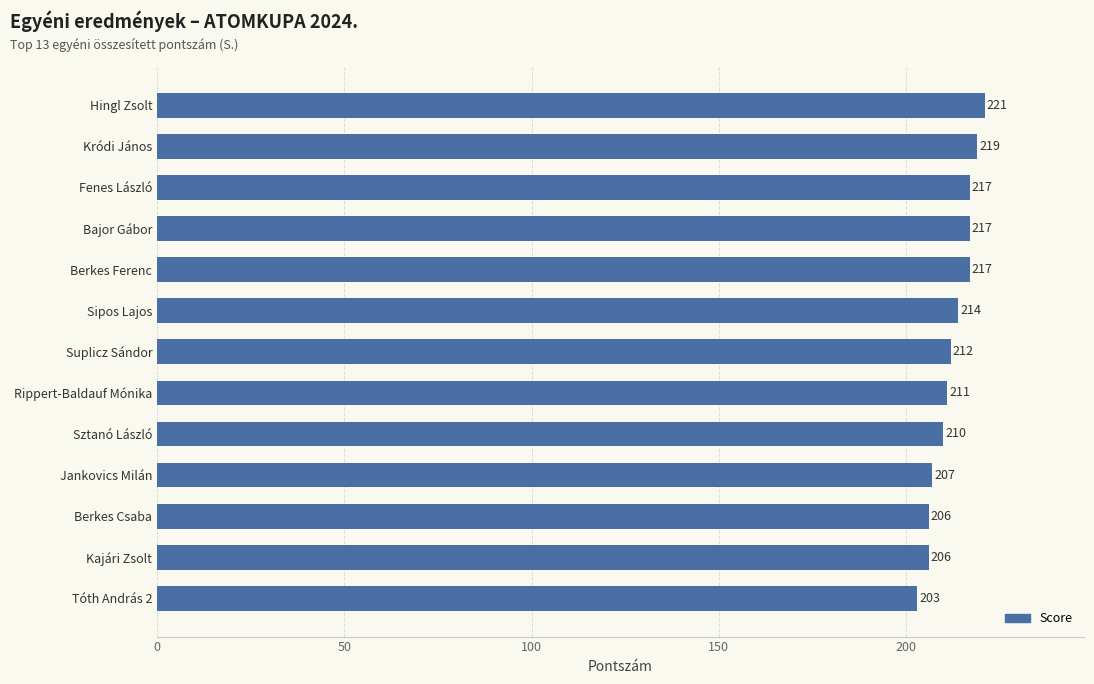

At which label is the value closest to 212?

Suplicz Sándor